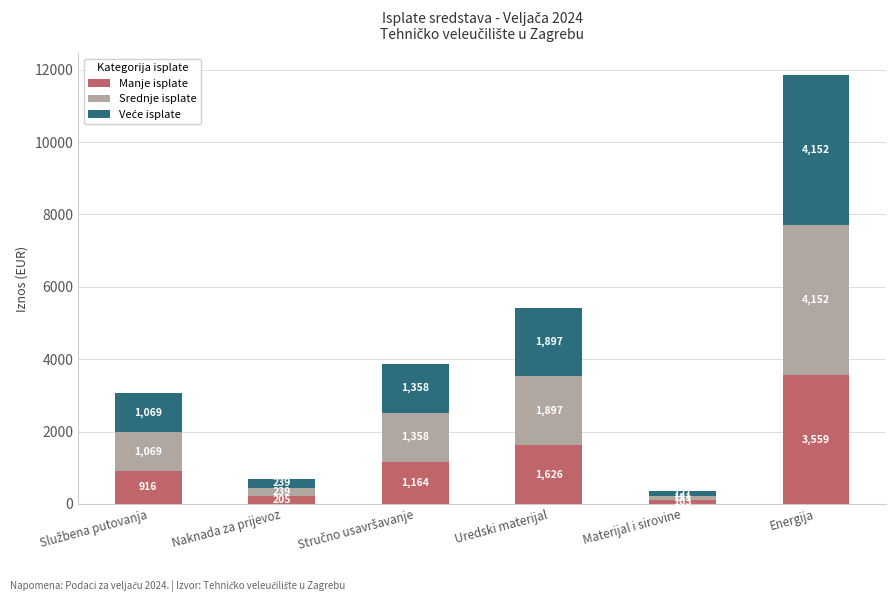

At which category is the sum across all series the highest?

Energija